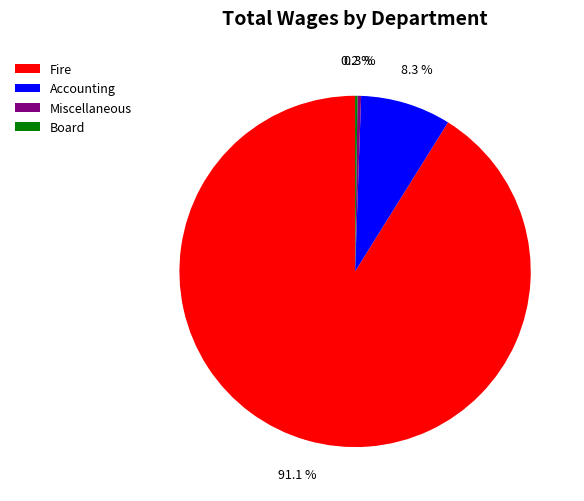

True or false: Fire accounts for 91% of the total.

True